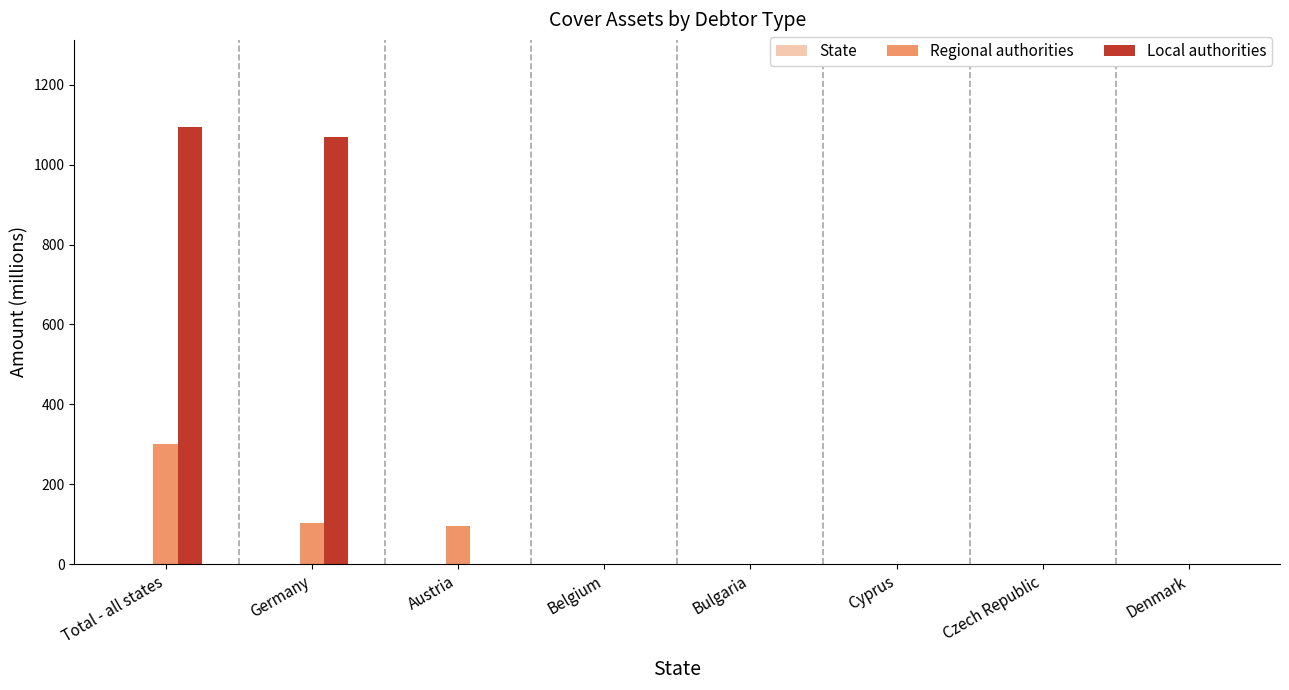

The Regional authorities series shows 0.0 at Bulgaria. True or false?

True